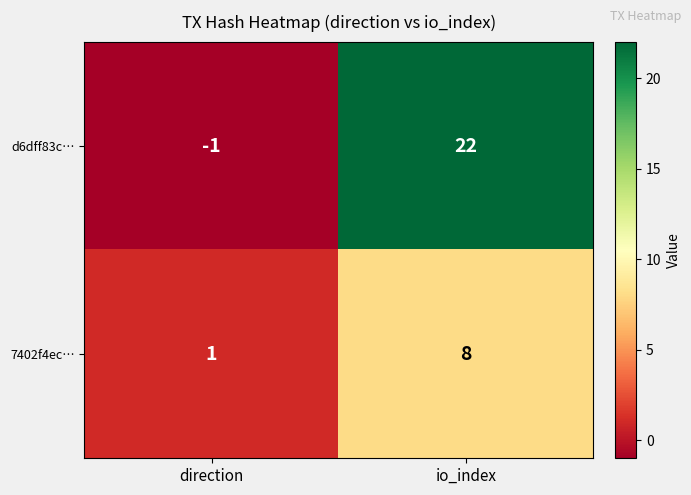

Reading left to right, transcribe all the data shown in this chart.

d6dff83c…: -1	22
7402f4ec…: 1	8